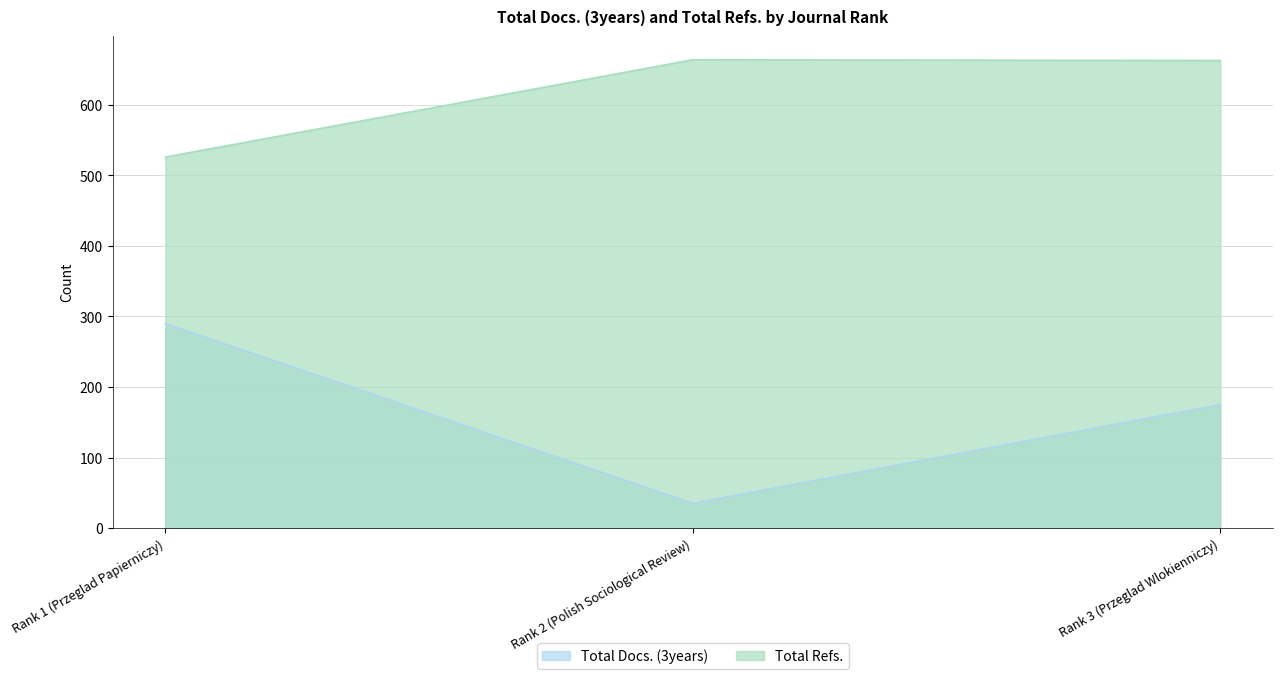

Which category has the lowest value across all series?

Rank 2 (Polish Sociological Review)